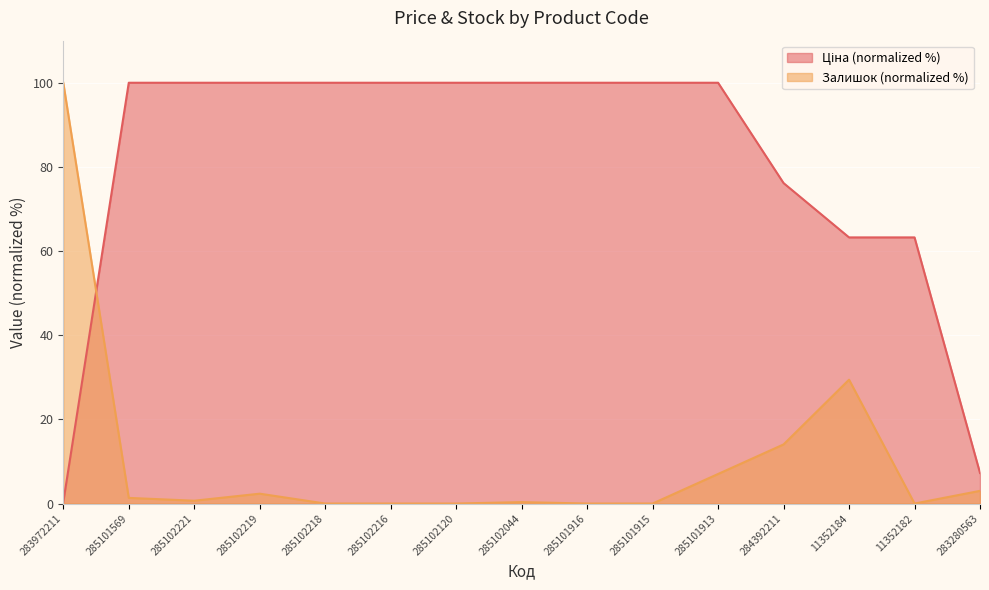

Between 285102219 and 283972211, which is larger?

285102219